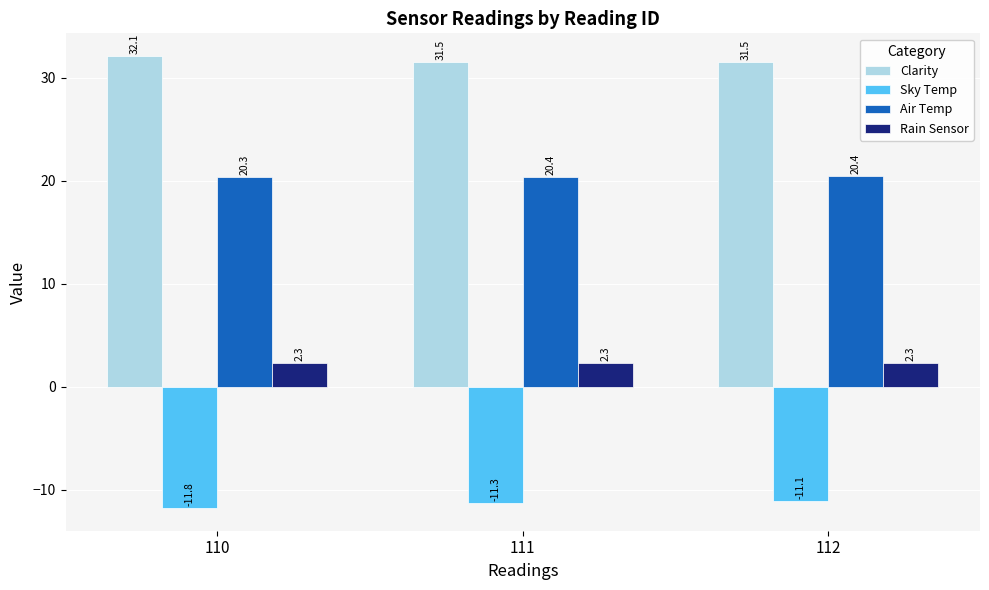

What is the spread (max minus min) of values at 112?

42.6